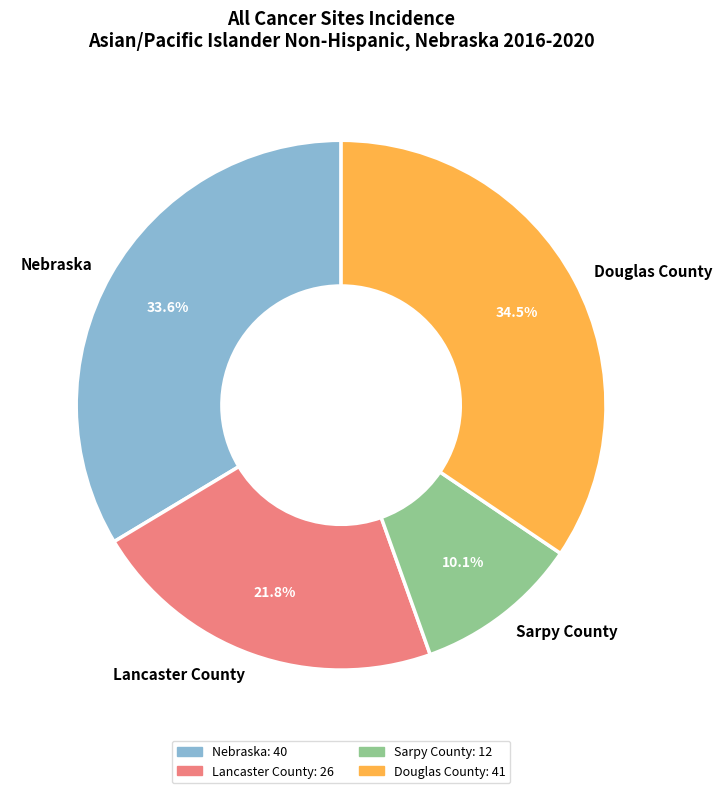

Do Lancaster County and Douglas County together represent more than half of the pie?

Yes